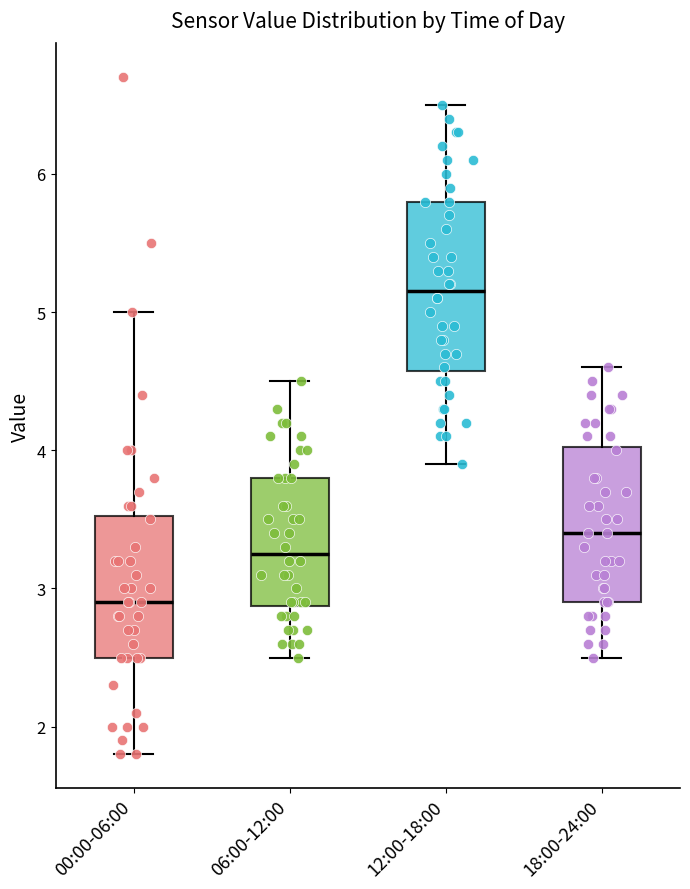

Which box's median line is the highest?

12:00-18:00